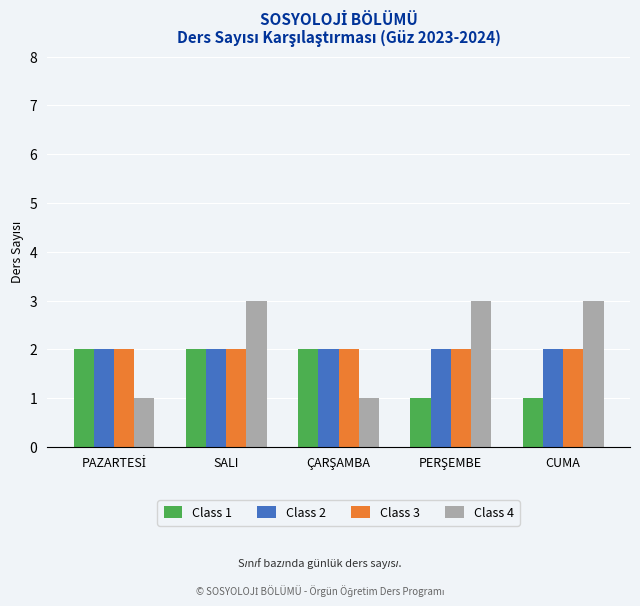

How many series are shown in this chart?

4